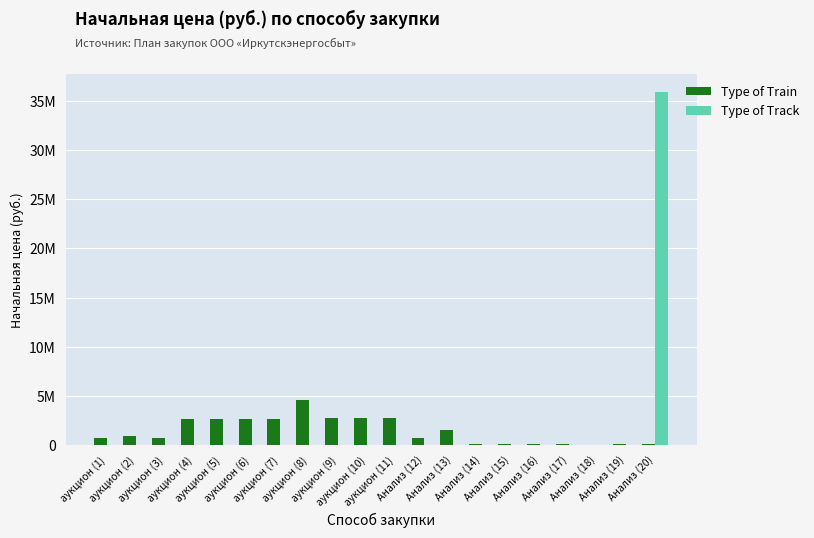

Are the bars horizontal?

No